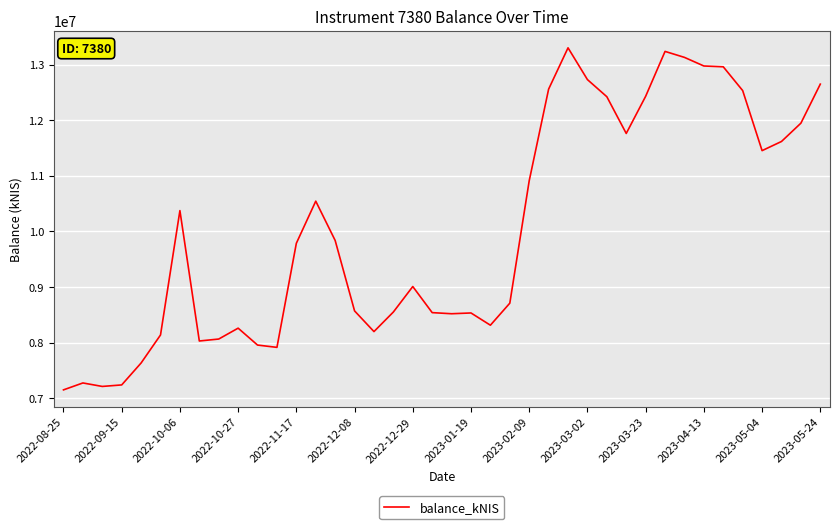

What is the minimum value shown in the chart?

7149698.6